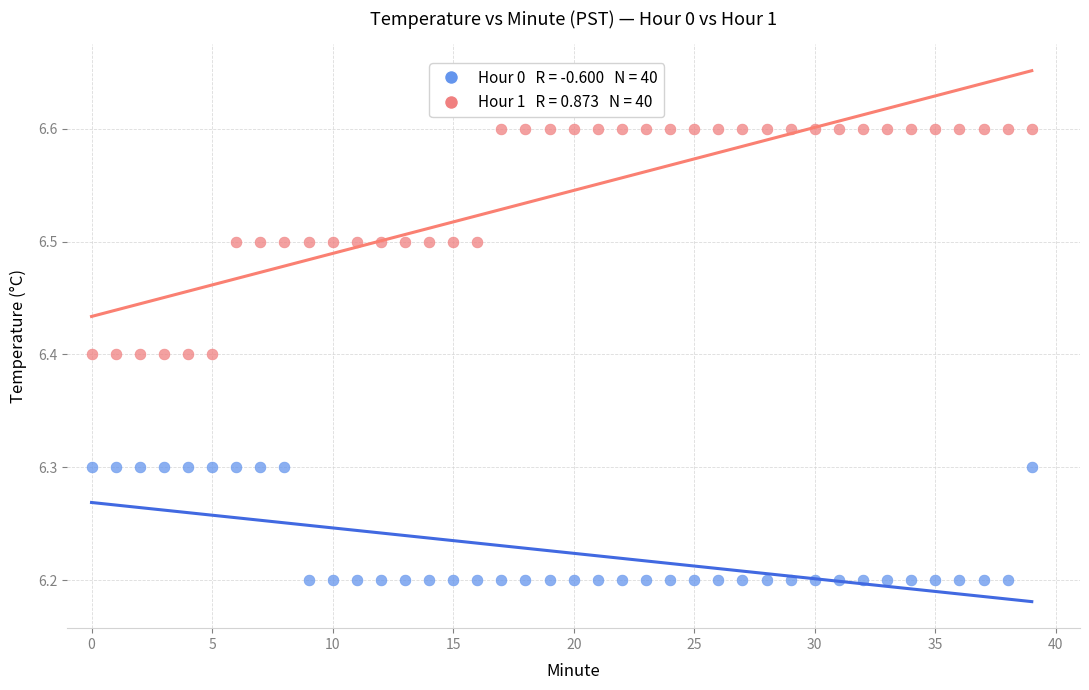

Across all data points, what is the range of Y values (max minus min)?

0.4